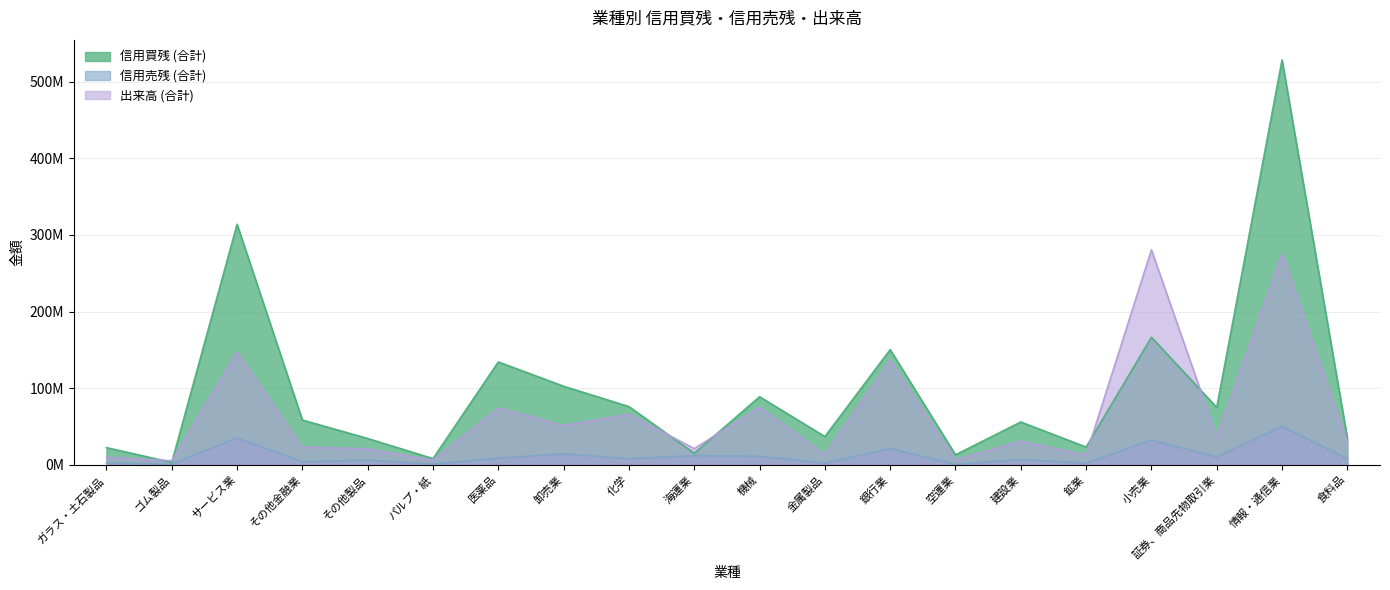

Rank the series at パルプ・紙 from highest to lowest value.

信用買残 (合計), 出来高 (合計), 信用売残 (合計)